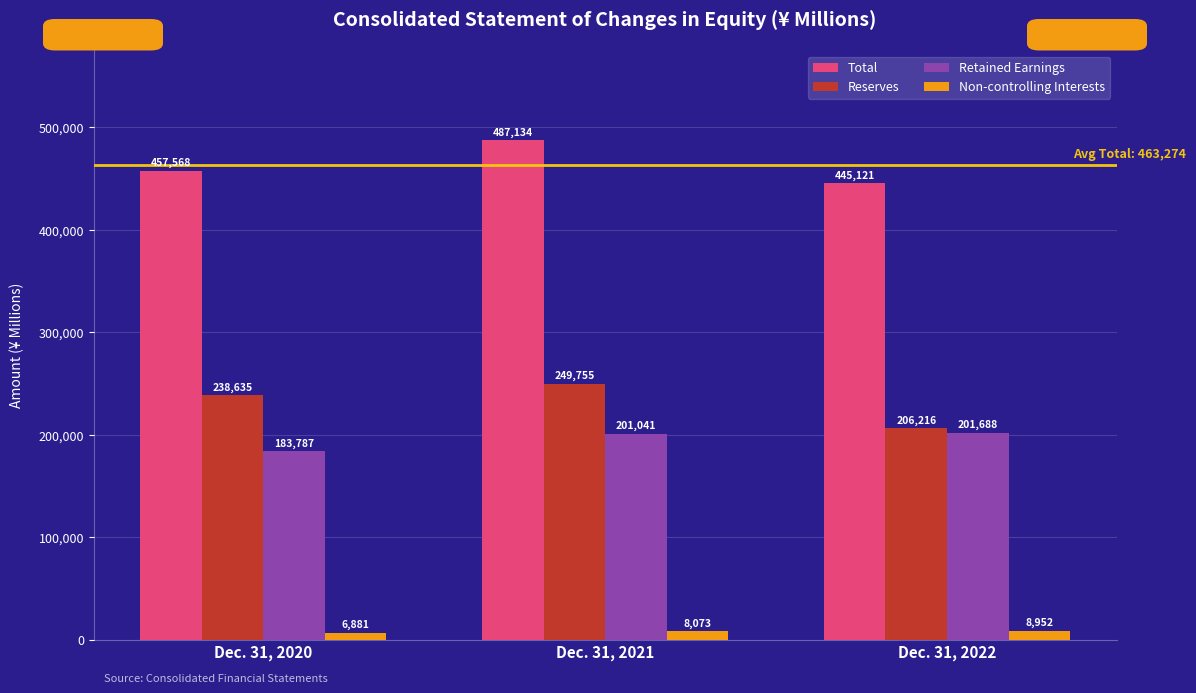

At which label is Retained Earnings closest to 192737?

Dec. 31, 2021